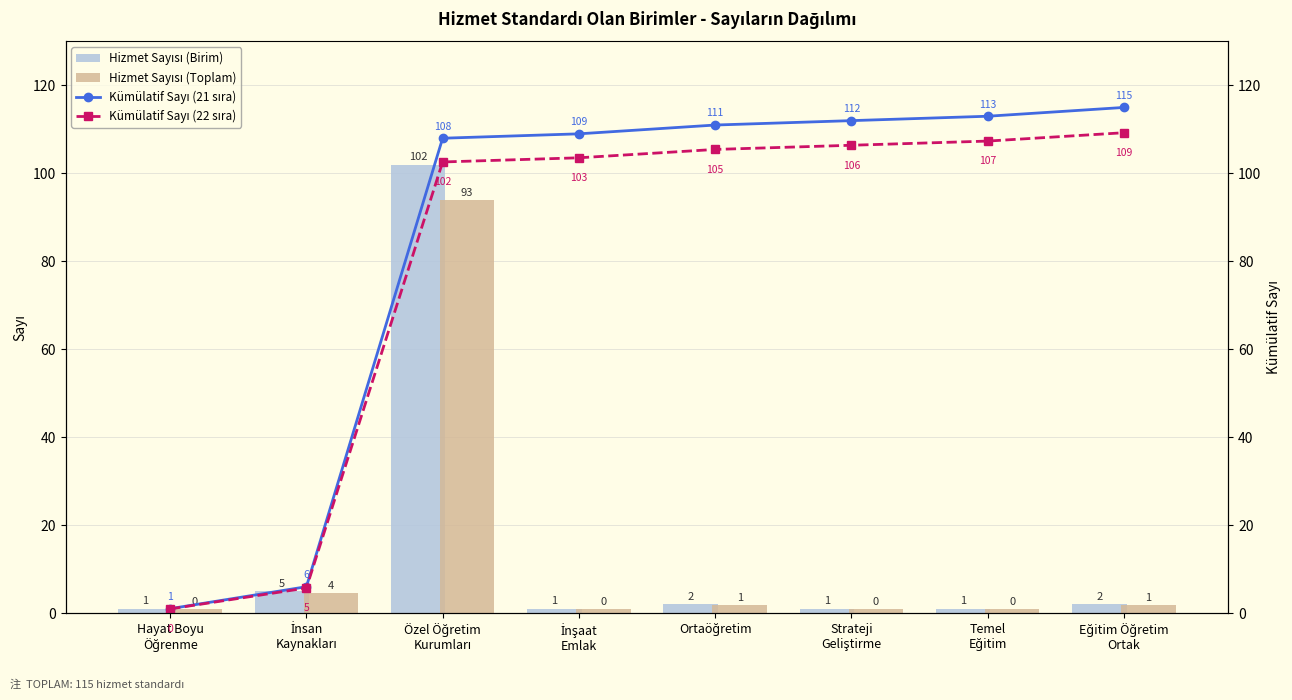

What position from the right is İnşaat
Emlak?

5